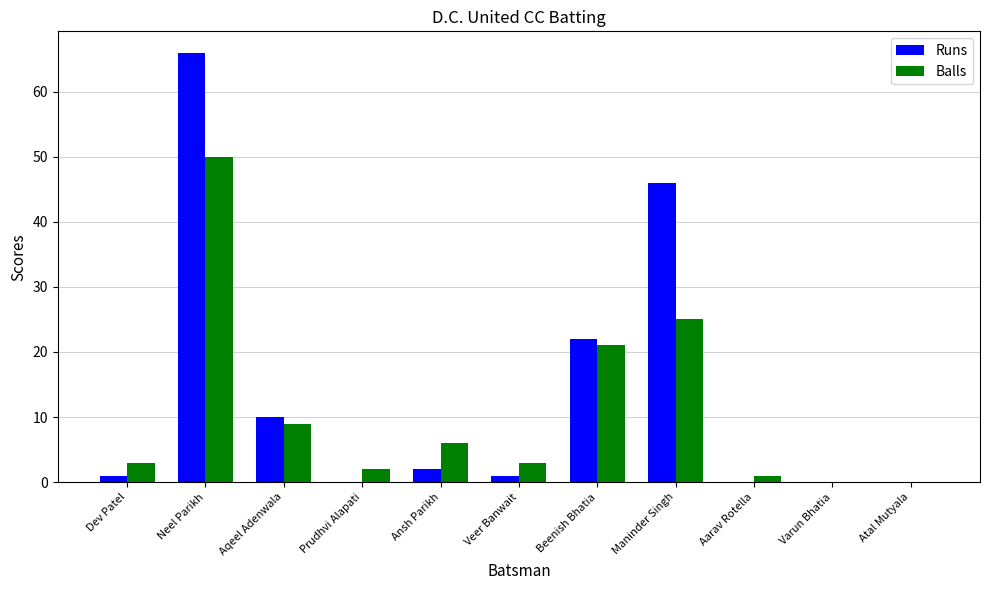

Which category has the highest value in the Balls series?

Neel Parikh